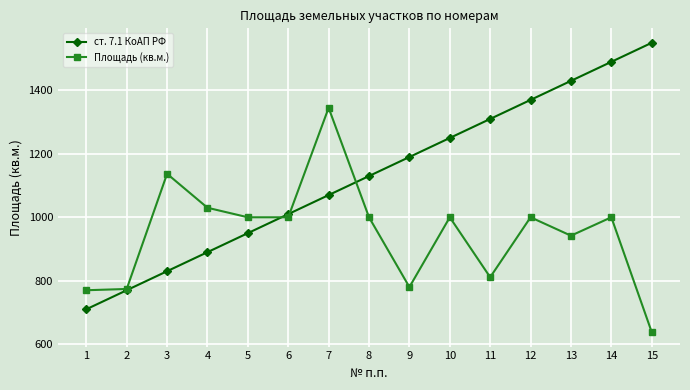

List the series in order of their overall mean, lowest first.

Площадь (кв.м.), ст. 7.1 КоАП РФ